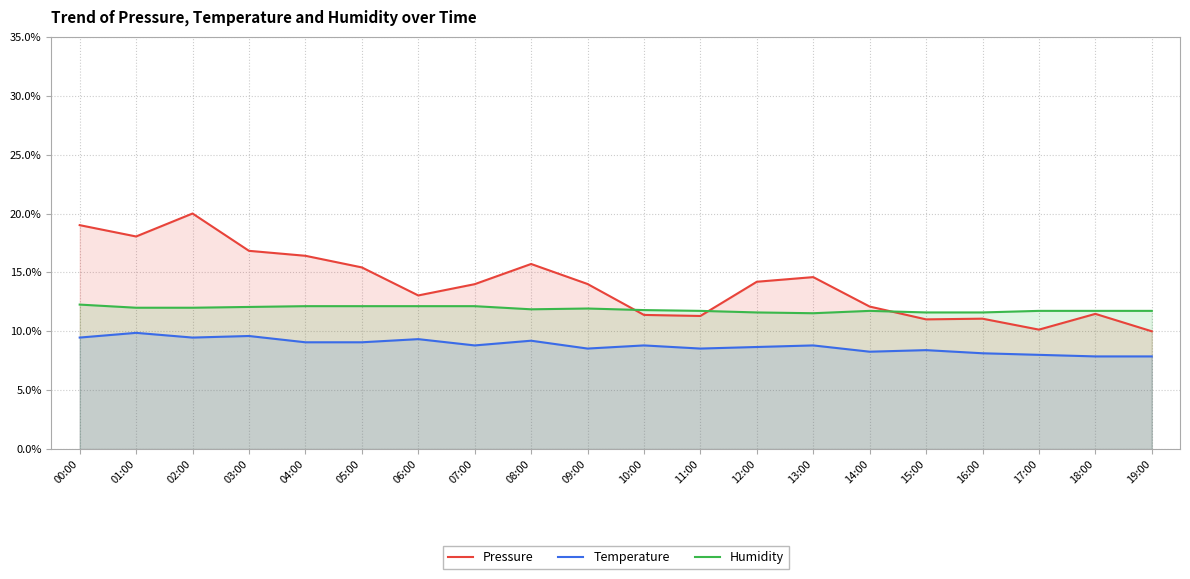

True or false: Pressure and Temperature cross at least once.

False